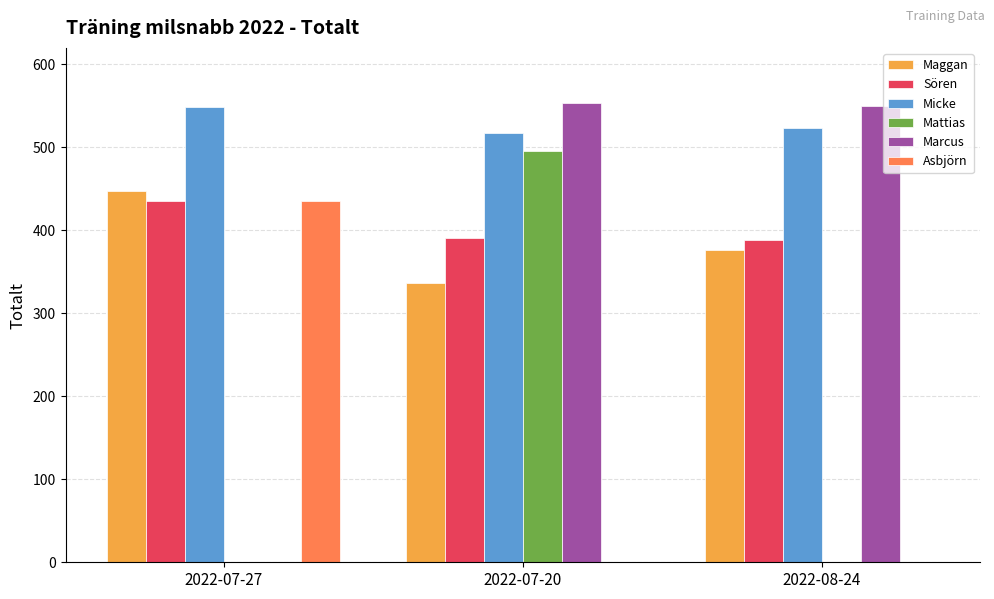

Reading left to right, what are all the values shown in this chart?

Maggan: 2022-07-27=447	2022-07-20=337	2022-08-24=376
Sören: 2022-07-27=436	2022-07-20=391	2022-08-24=388
Micke: 2022-07-27=549	2022-07-20=517	2022-08-24=523
Mattias: 2022-07-27=0	2022-07-20=496	2022-08-24=0
Marcus: 2022-07-27=0	2022-07-20=554	2022-08-24=550
Asbjörn: 2022-07-27=435	2022-07-20=0	2022-08-24=0